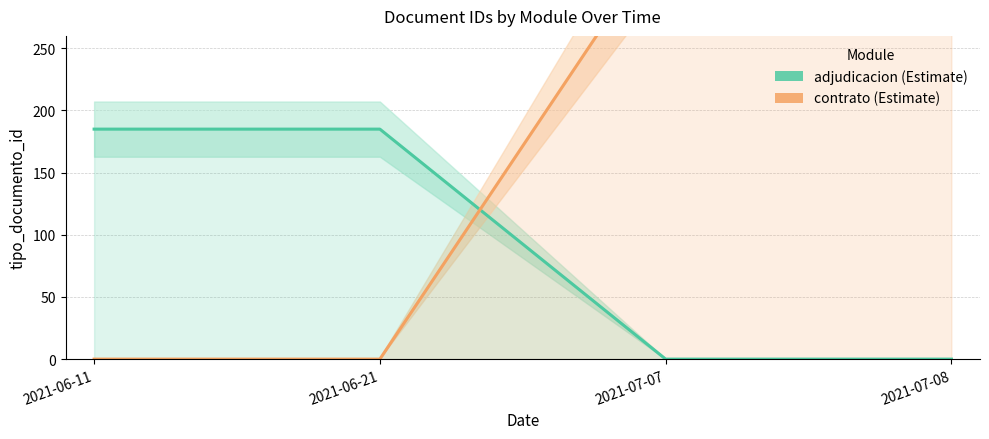

True or false: contrato and adjudicacion cross at least once.

True